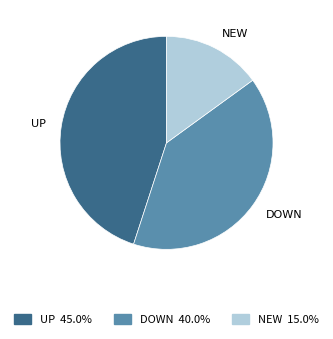

Does any single category account for the majority?

No